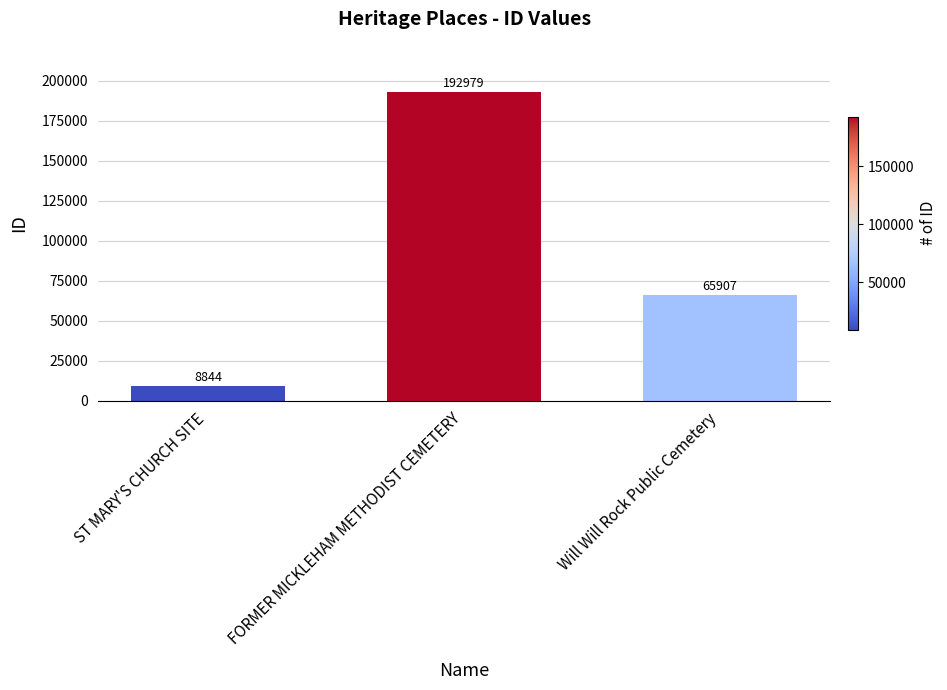

At which label is the value closest to 100911?

Will Will Rock Public Cemetery